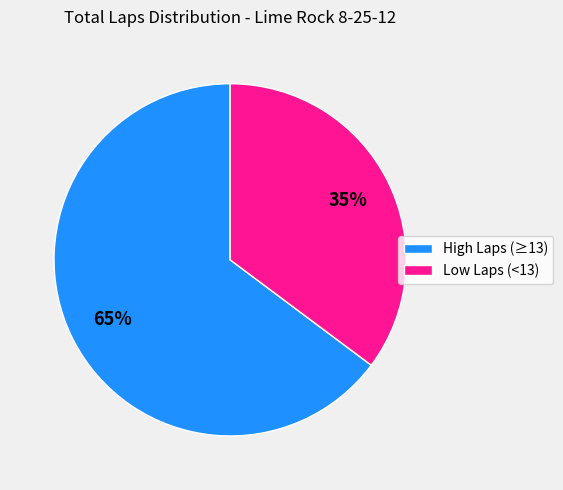

Does Low Laps (<13) represent more than half of the total?

No